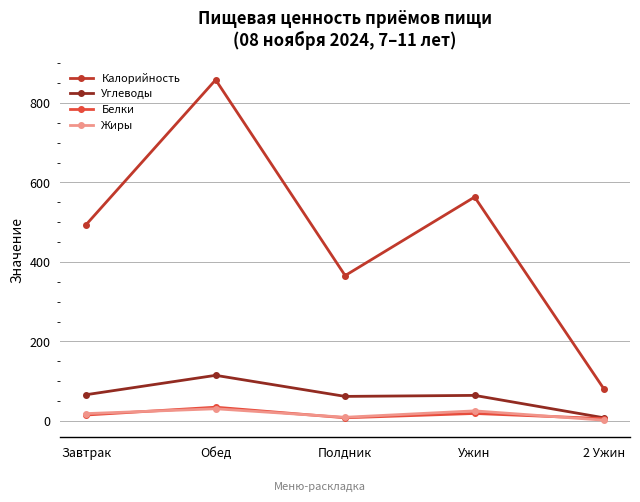

What is the label of the 3rd point from the left?

Полдник